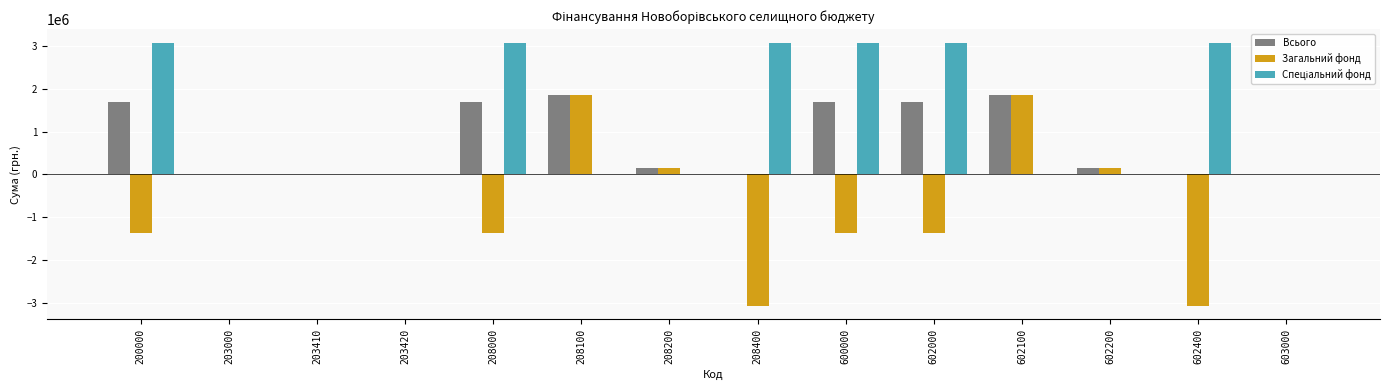

What is the maximum value shown in the chart?

3081319.0